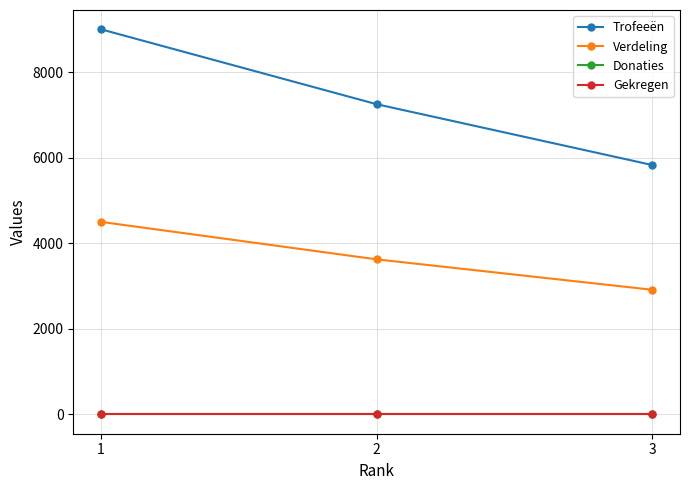

How many values in the Verdeling series exceed 3624?

1